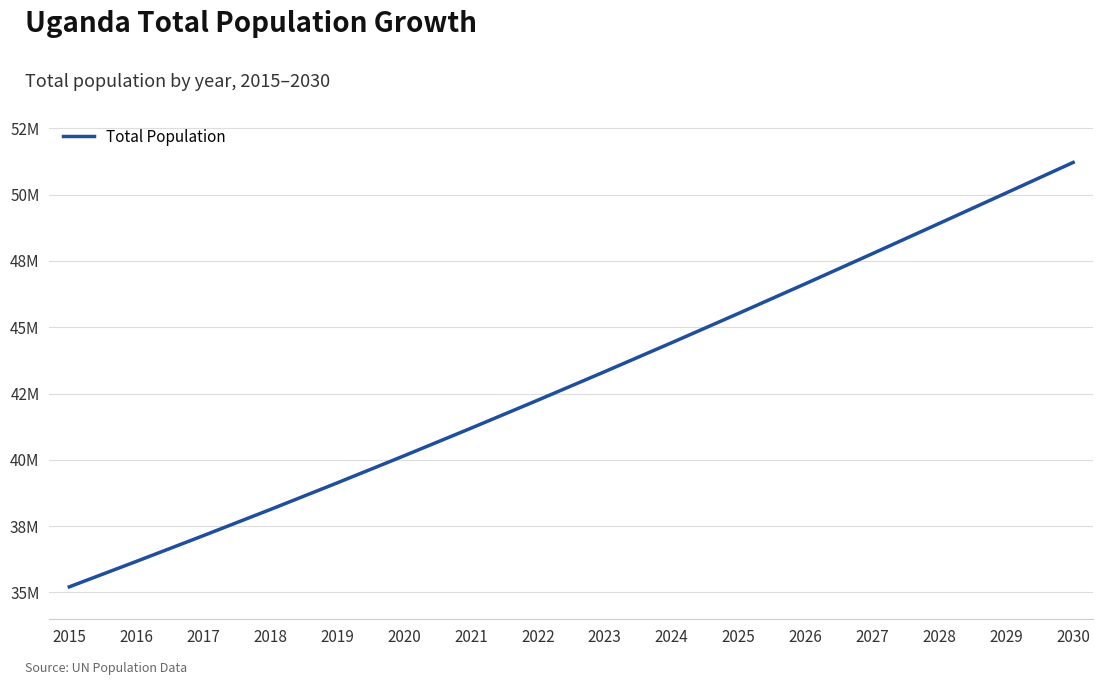

Which has a higher value, 2019 or 2016?

2019